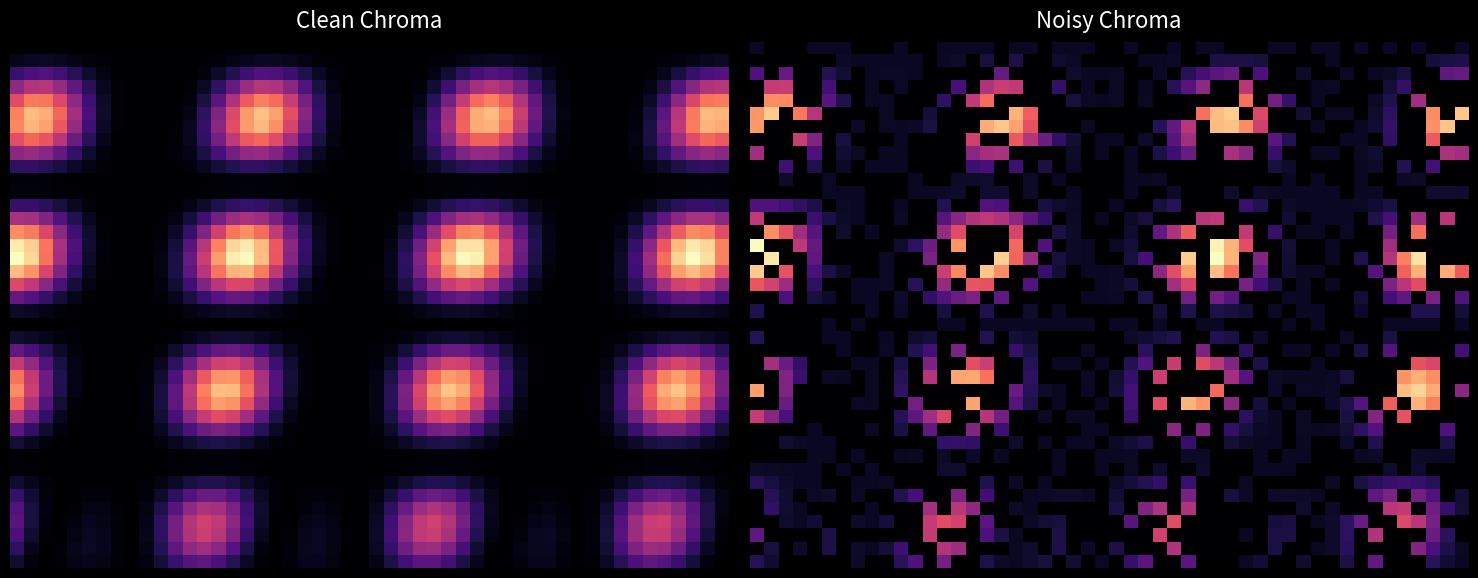

What is the maximum value shown in the chart?

65